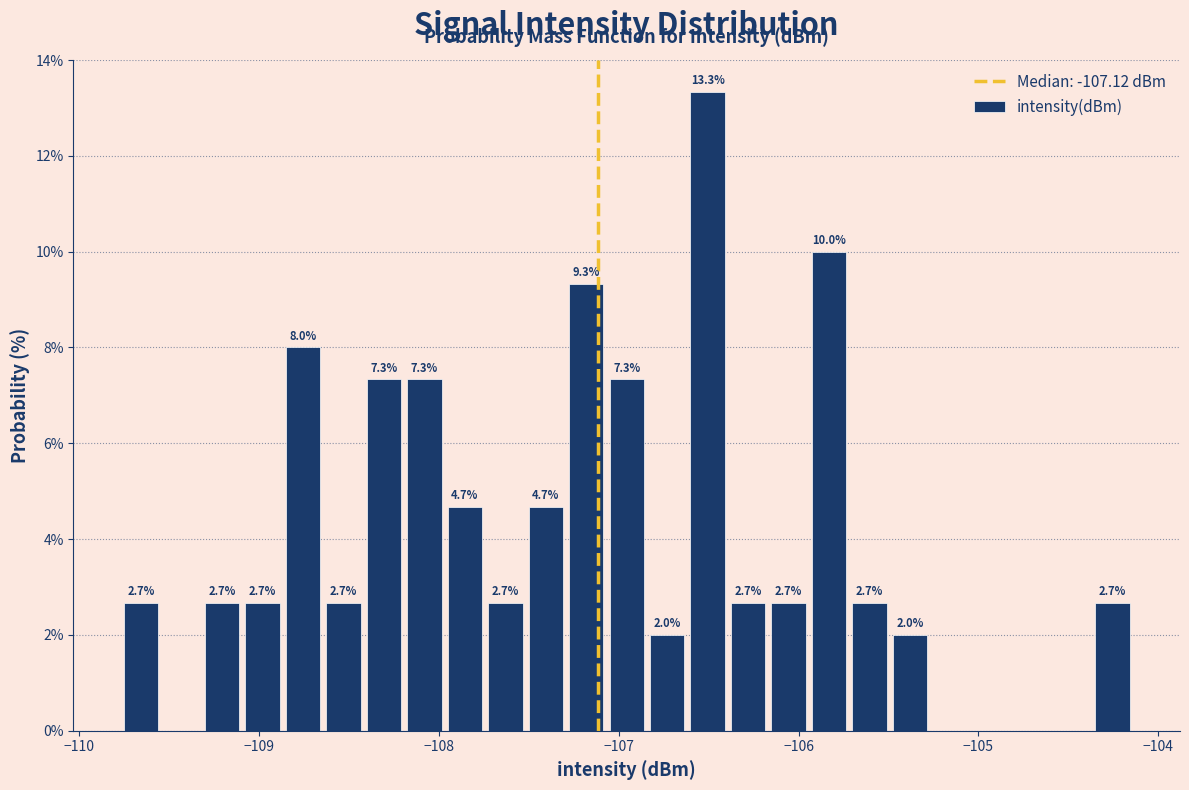

Read against the x-axis, roughly where is the centre of the tallest bar?

-106.5